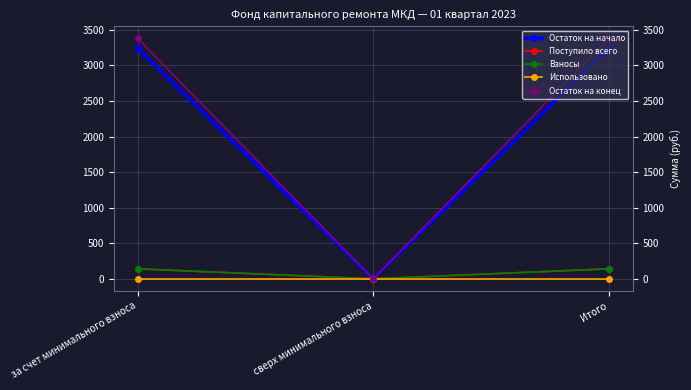

The value of Взносы at Итого is 140.8. True or false?

True